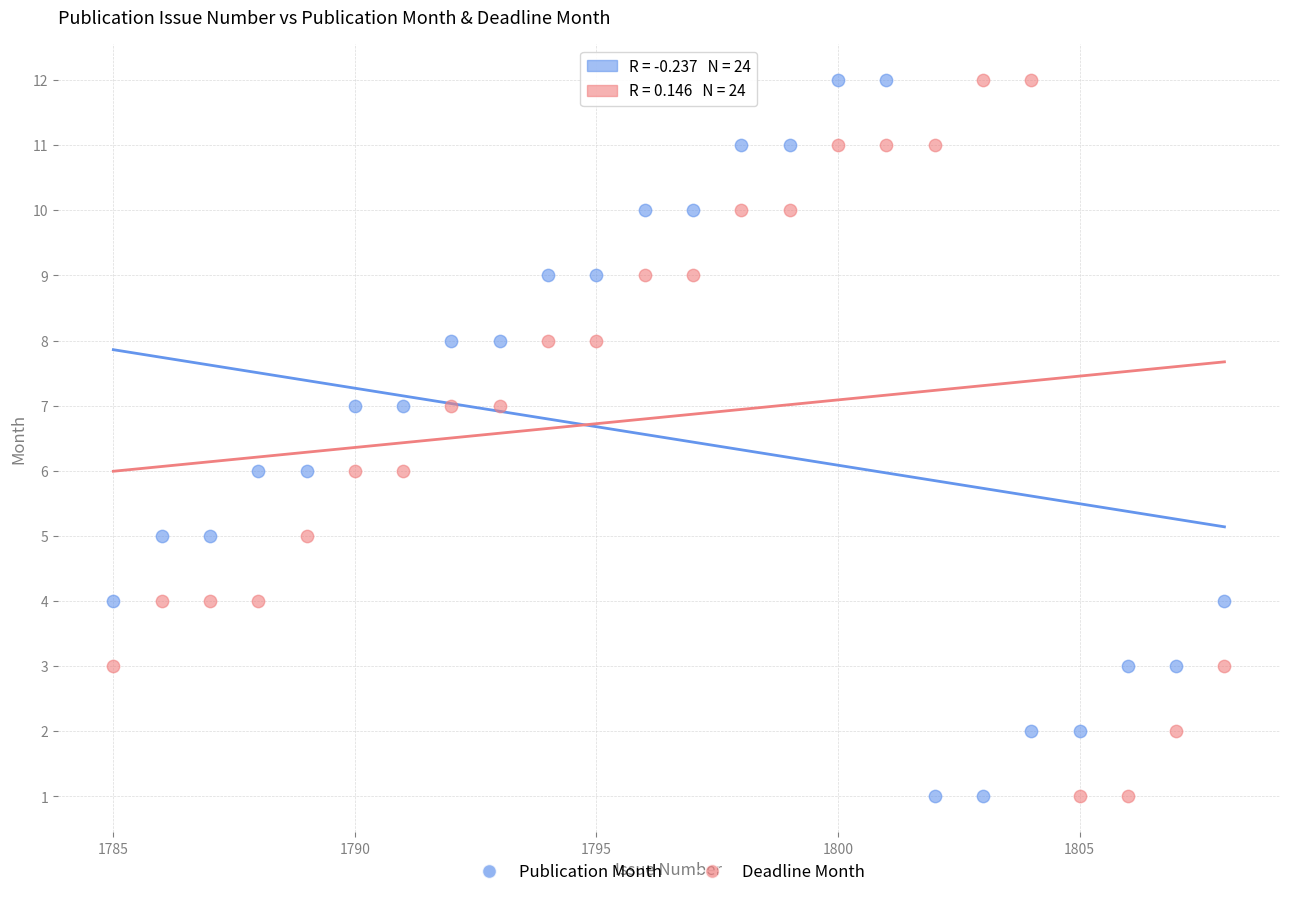

What is the X range (max minus min) for the scatter plot?

23